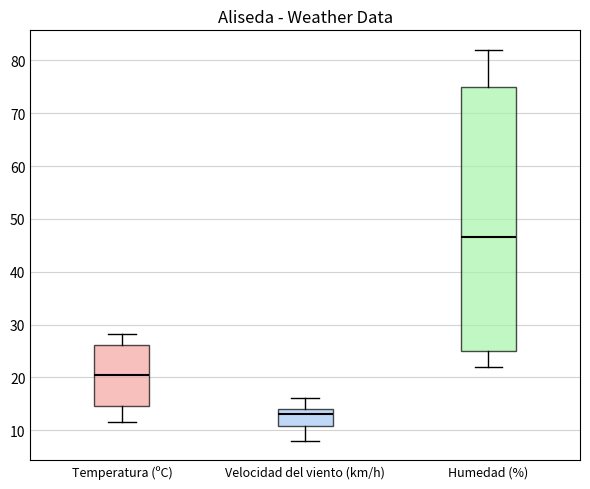

Reading left to right, read every box against the y-axis: the position of its median line, the range the box covers, and the ends of its whiskers. The values are not printed on the chart, so give them approximately, as read against the axis.

Temperatura (ºC): median 20, box 15 to 26, whiskers 12 to 28
Velocidad del viento (km/h): median 13, box 11 to 14, whiskers 8 to 16
Humedad (%): median 47, box 25 to 75, whiskers 22 to 82